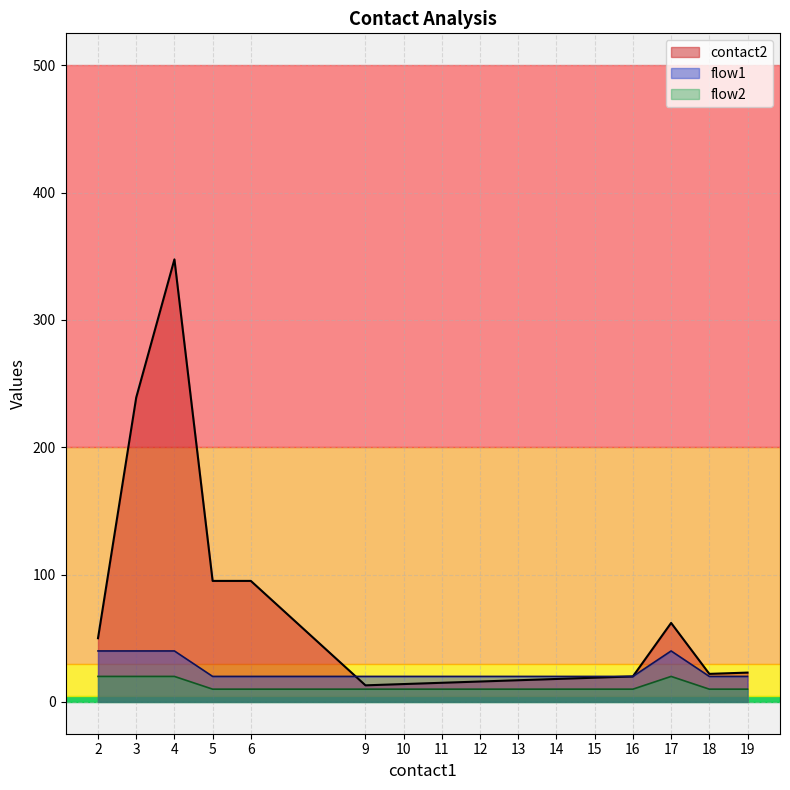

What is the minimum value for flow1?

20.0